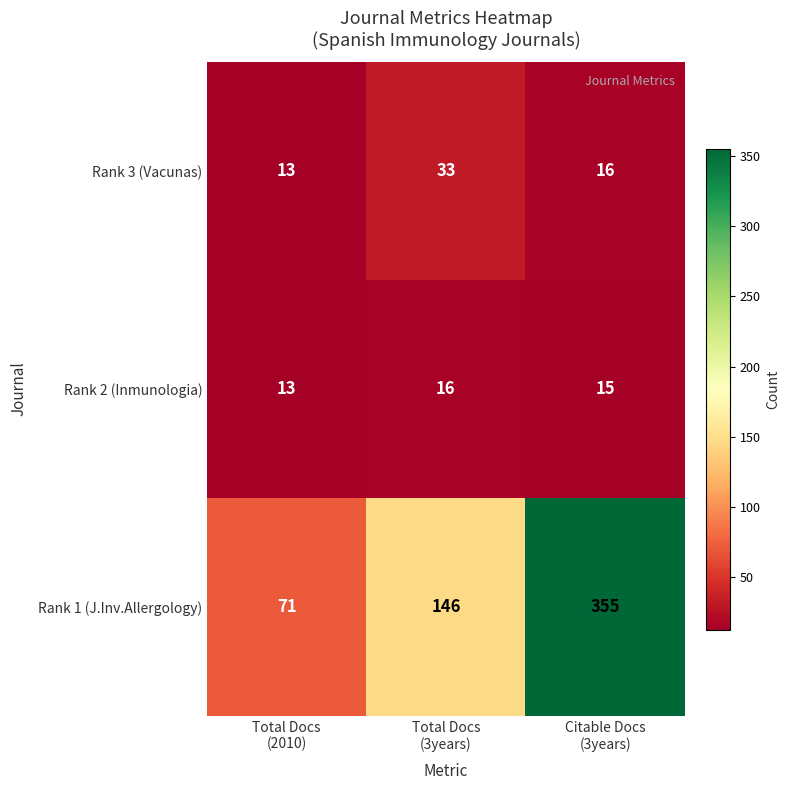

How many series are shown in this chart?

3